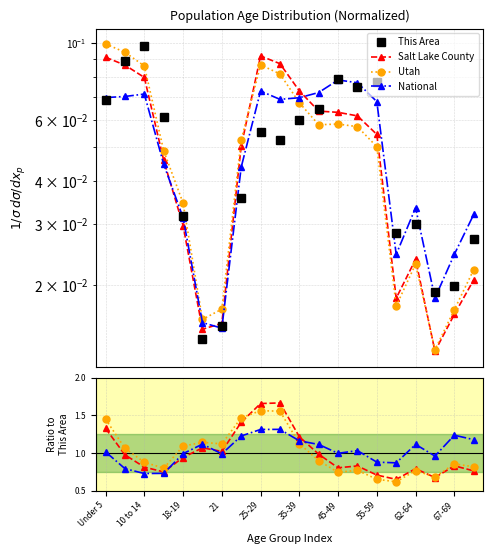

Is it true that National equals 1.5 at 21?

False